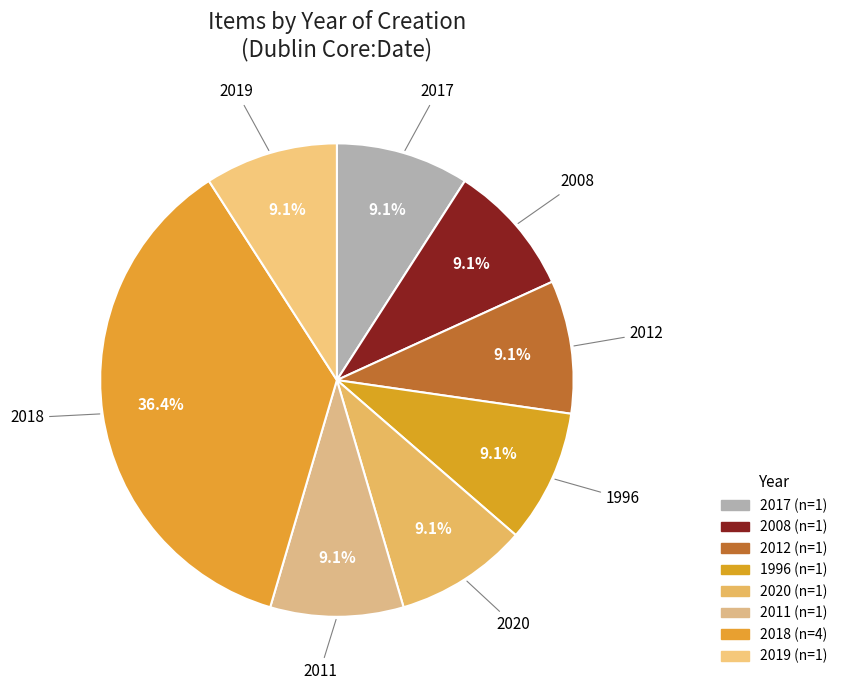

Which slice is the largest?

2018 (Los Barbudos)